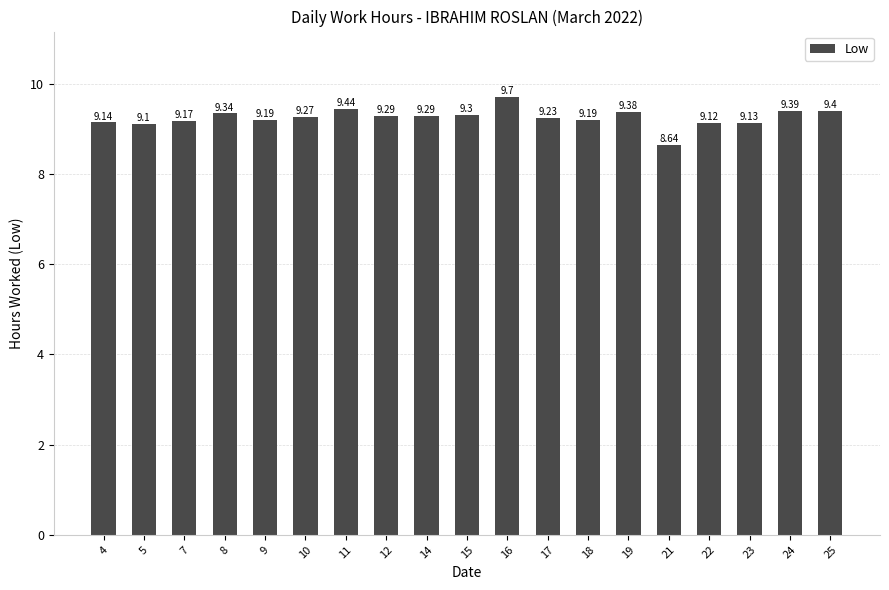

What is the average value?

9.2